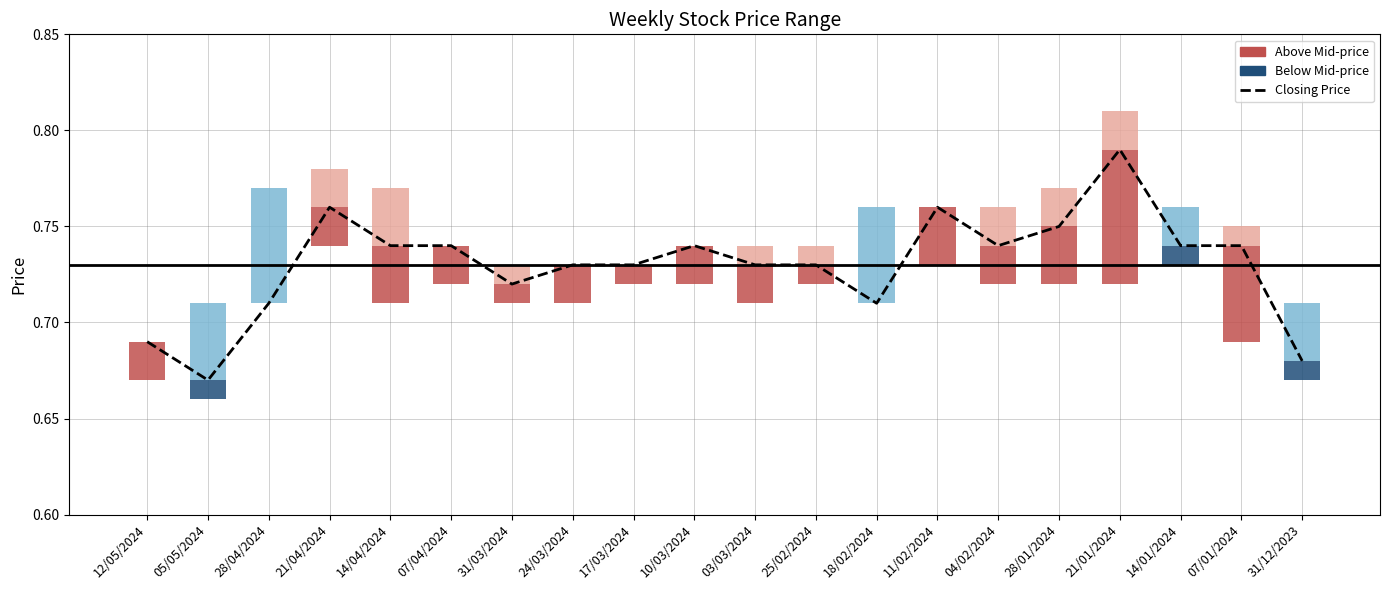

Is it true that the value at 10/03/2024 is 1.3?

False